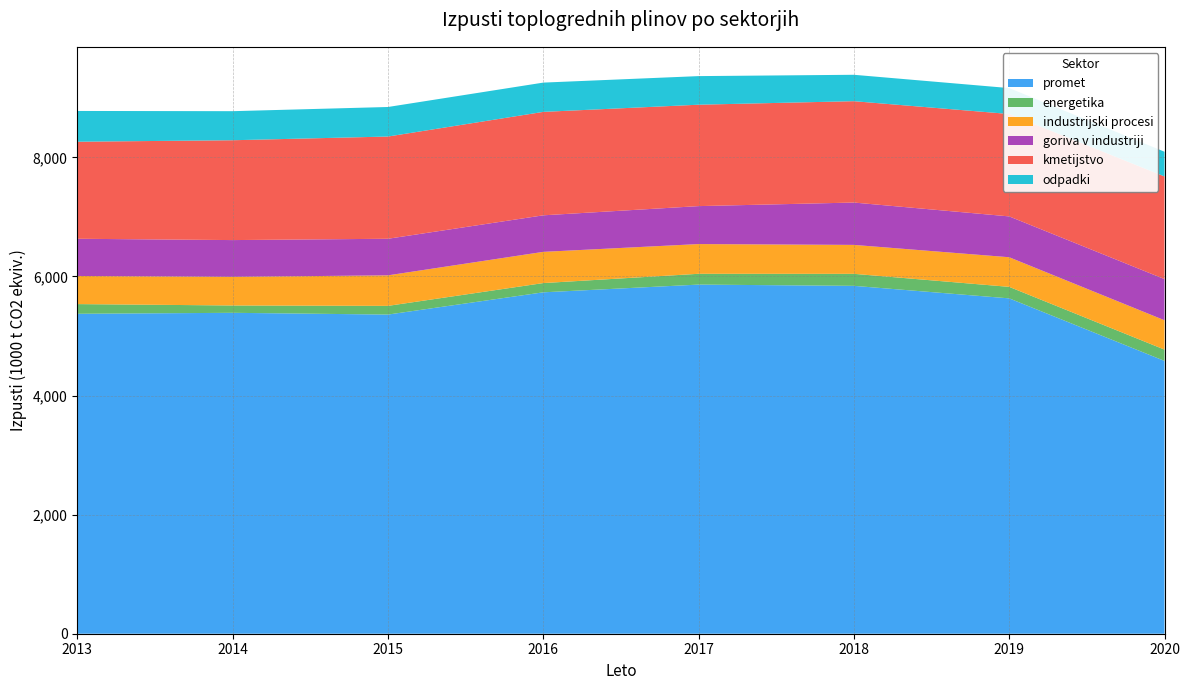

Reading right to left, transcribe all the data shown in this chart.

promet: 2020=4581.1	2019=5631.5	2018=5841.7	2017=5862.8	2016=5733.0	2015=5359.3	2014=5388.8	2013=5372.5
energetika: 2020=190.0	2019=193.1	2018=201.7	2017=181.2	2016=155.1	2015=146.0	2014=123.0	2013=162.7
industrijski procesi: 2020=492.7	2019=497.4	2018=485.8	2017=499.2	2016=524.2	2015=512.5	2014=480.8	2013=472.4
goriva v industriji: 2020=691.2	2019=685.8	2018=711.2	2017=637.4	2016=613.6	2015=614.4	2014=617.3	2013=624.6
kmetijstvo: 2020=1723.8	2019=1719.6	2018=1702.1	2017=1702.8	2016=1737.0	2015=1716.6	2014=1676.6	2013=1629.6
odpadki: 2020=414.7	2019=435.2	2018=443.3	2017=480.2	2016=491.6	2015=496.1	2014=488.0	2013=516.6